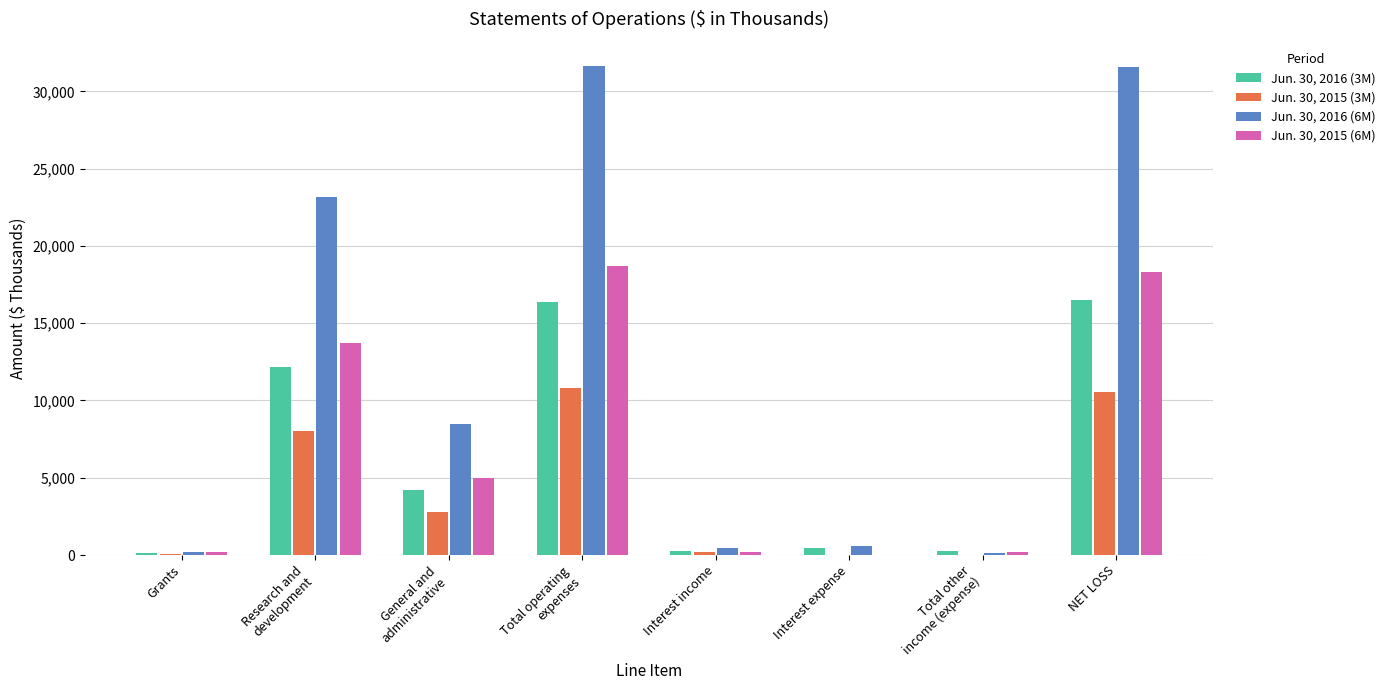

Is it true that Jun. 30, 2015 (3M) equals -5833 at Interest expense?

False